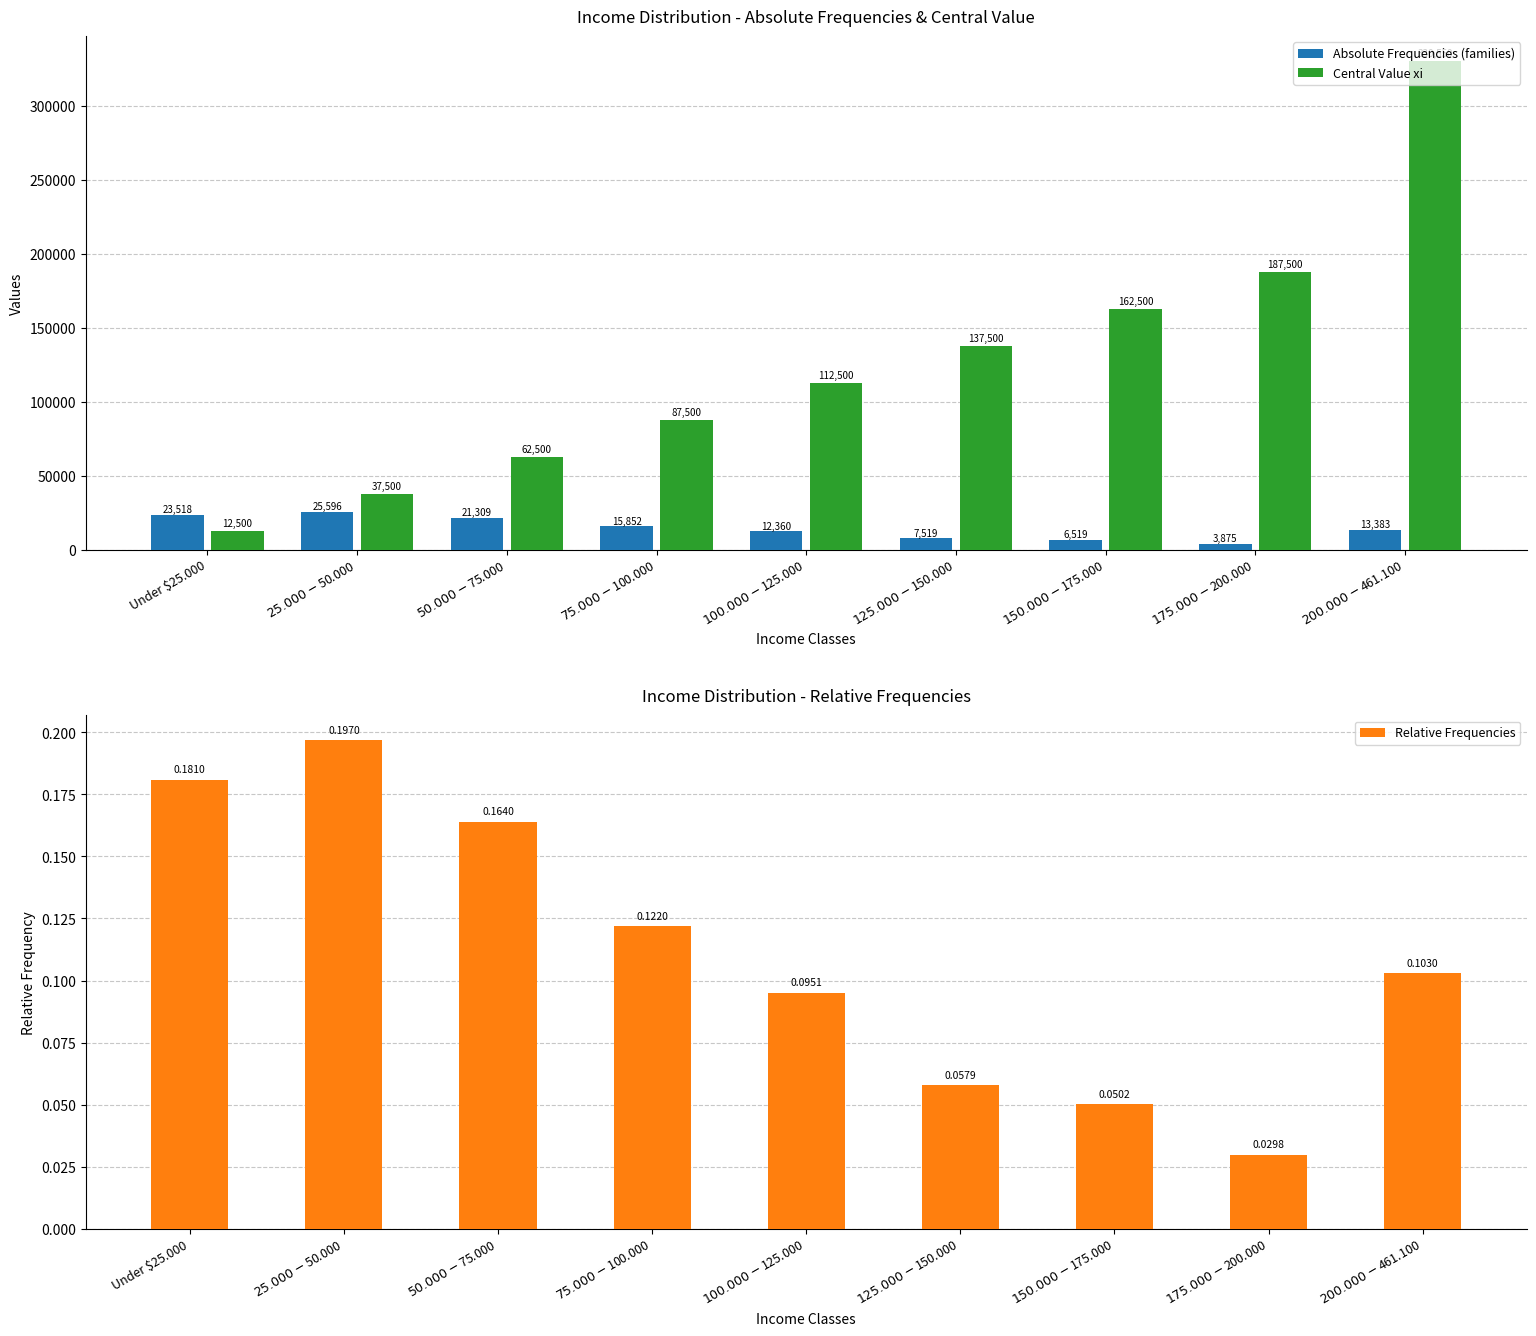

Between $50.000-$75.000 and $125.000-$150.000, which is larger?

$50.000-$75.000